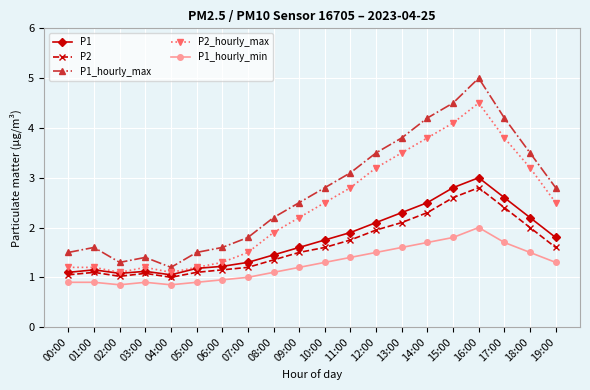

True or false: P1 and P1_hourly_min intersect in this chart.

False